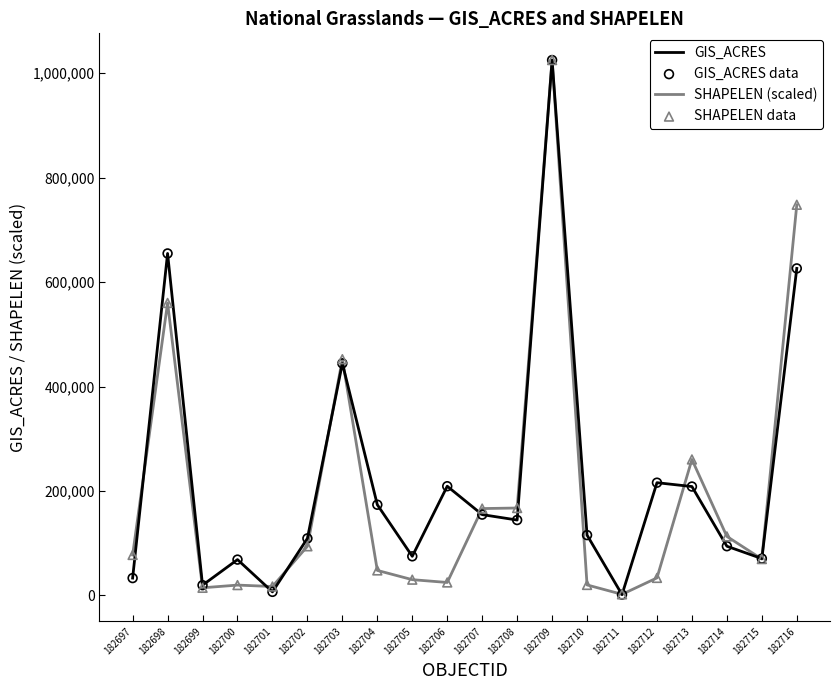

The value of GIS_ACRES at 182714 is 129533.6. True or false?

False